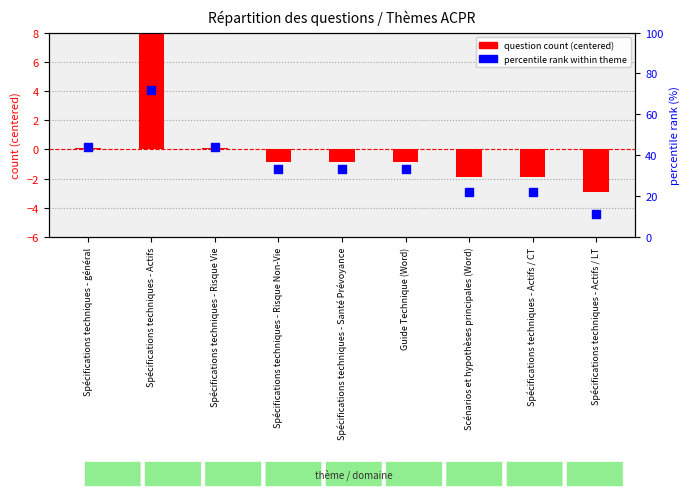

Which series has the largest total across all categories?

percentile rank within theme